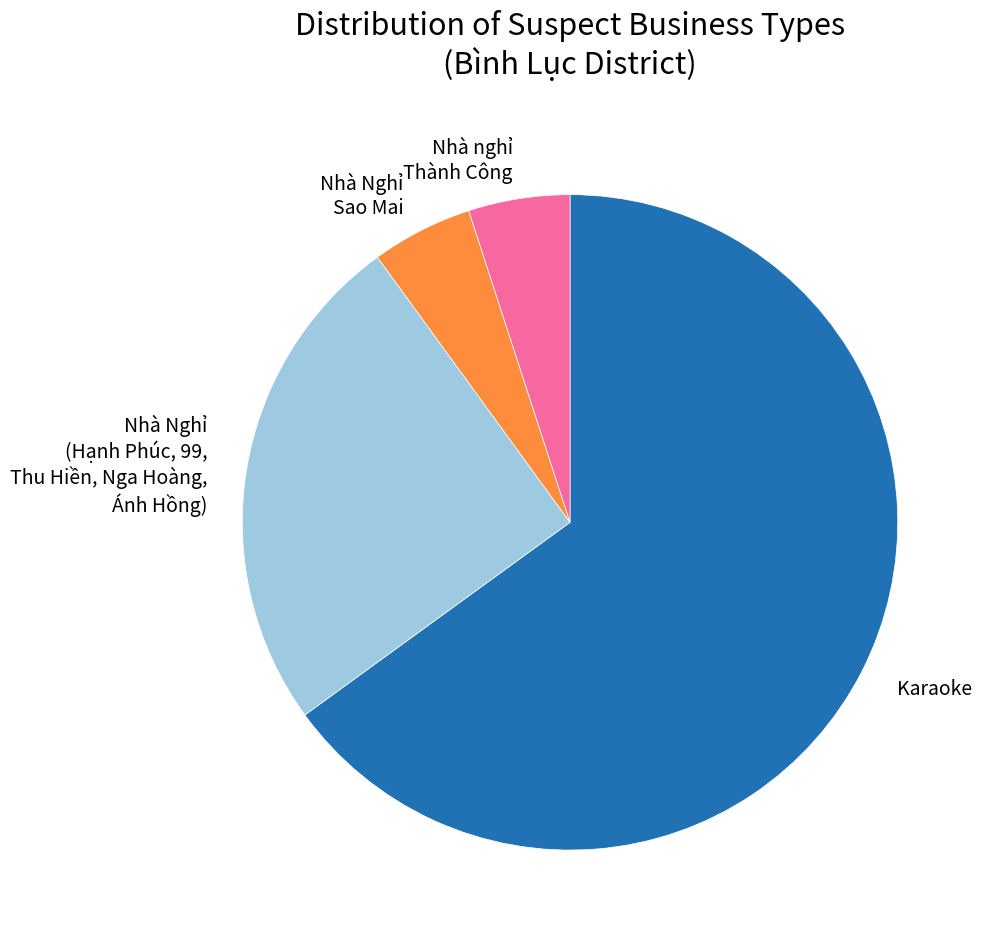

Which category accounts for the majority?

Karaoke